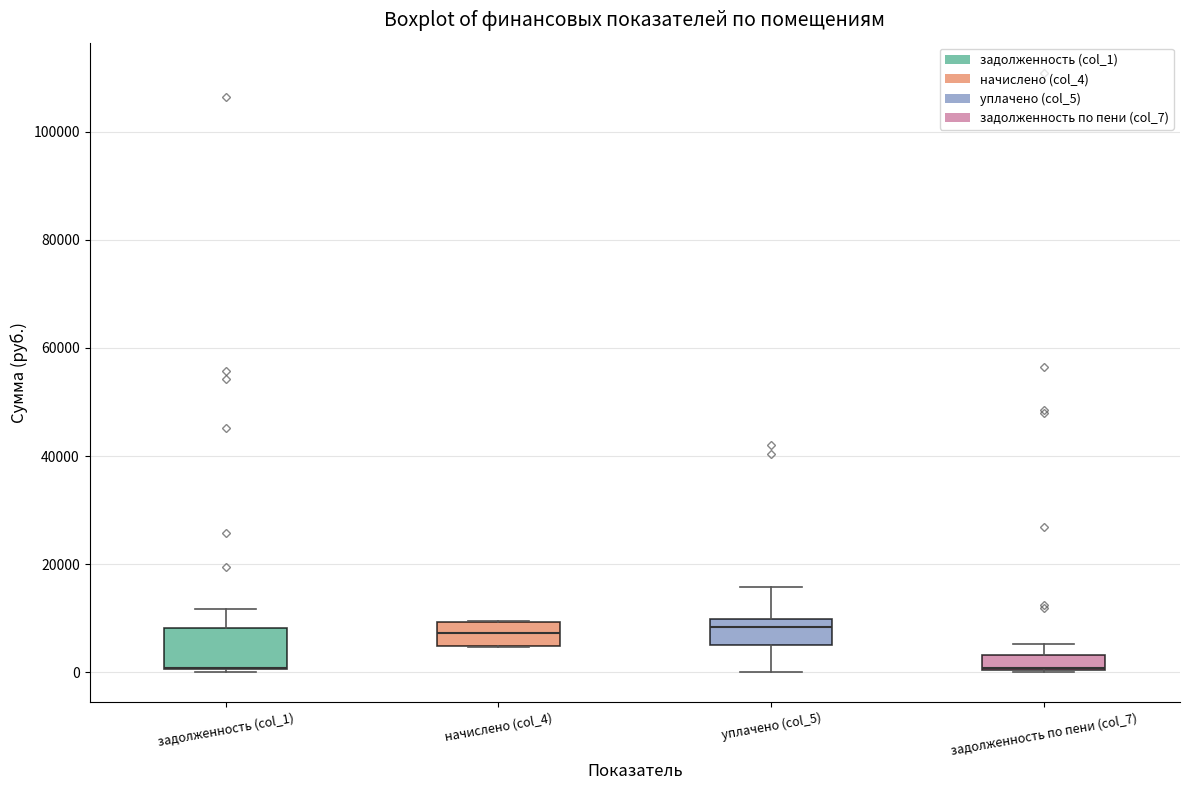

Comparing the boxes themselves (not the whiskers), which one is the tallest?

задолженность (col_1)